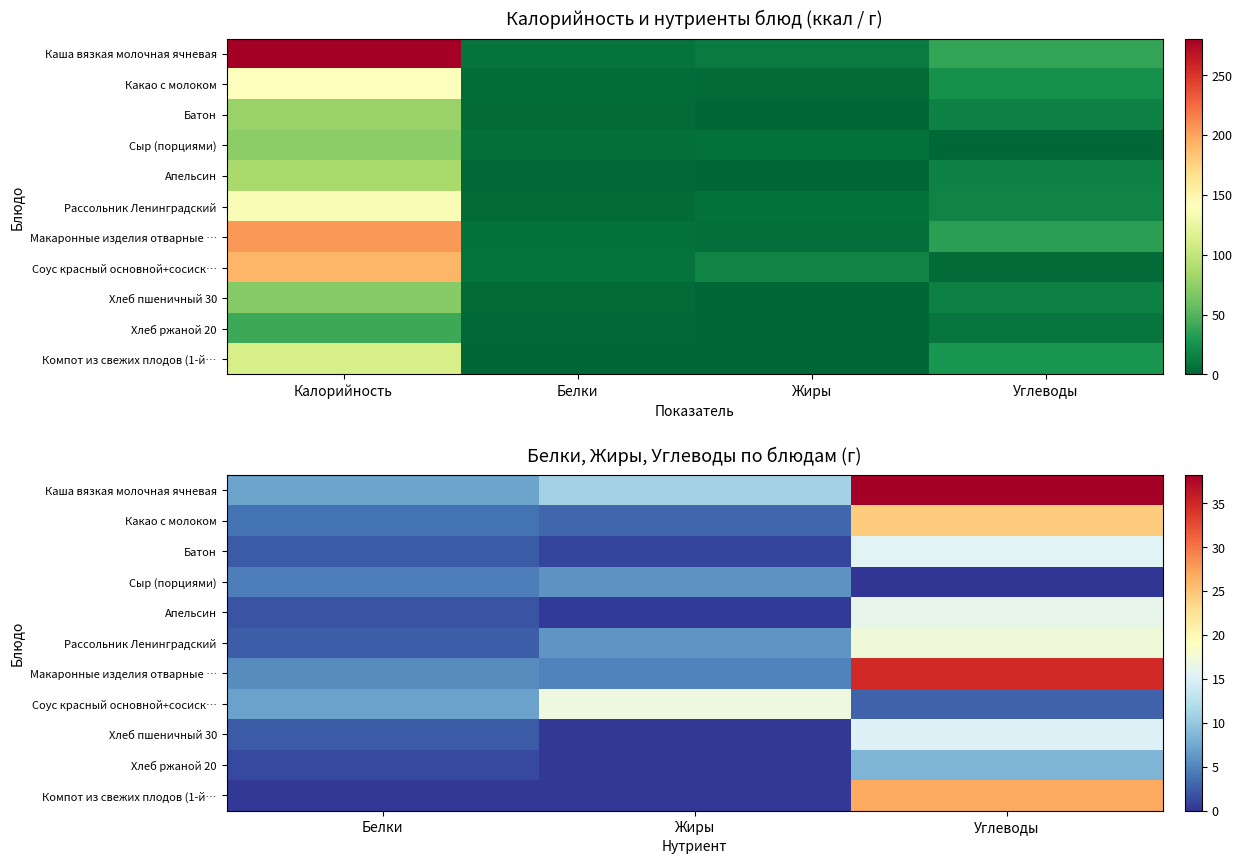

How many data points in Батон are less than 2?

1